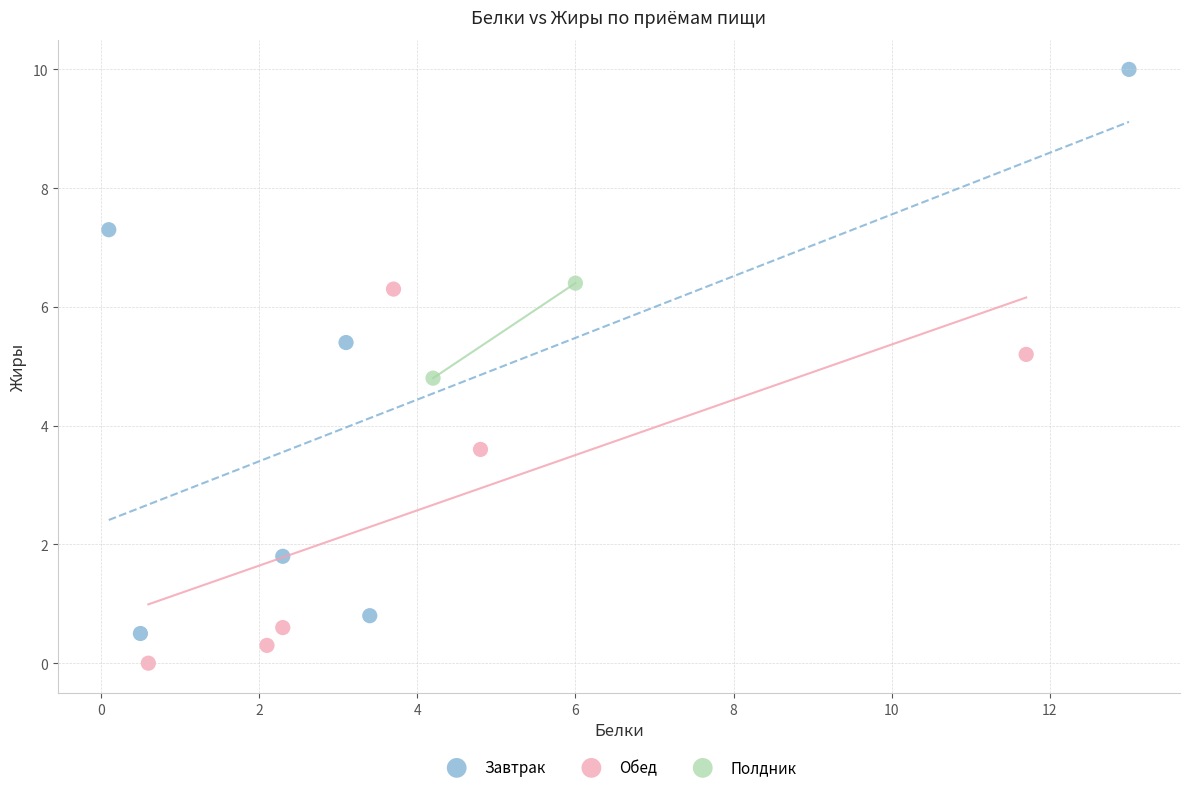

What are all the series names shown in the legend?

Завтрак, Обед, Полдник